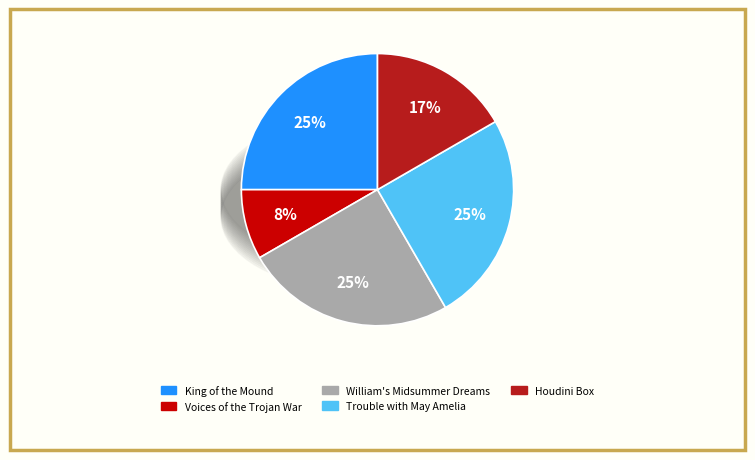

To the nearest percent, what portion does Houdini Box represent?

17%